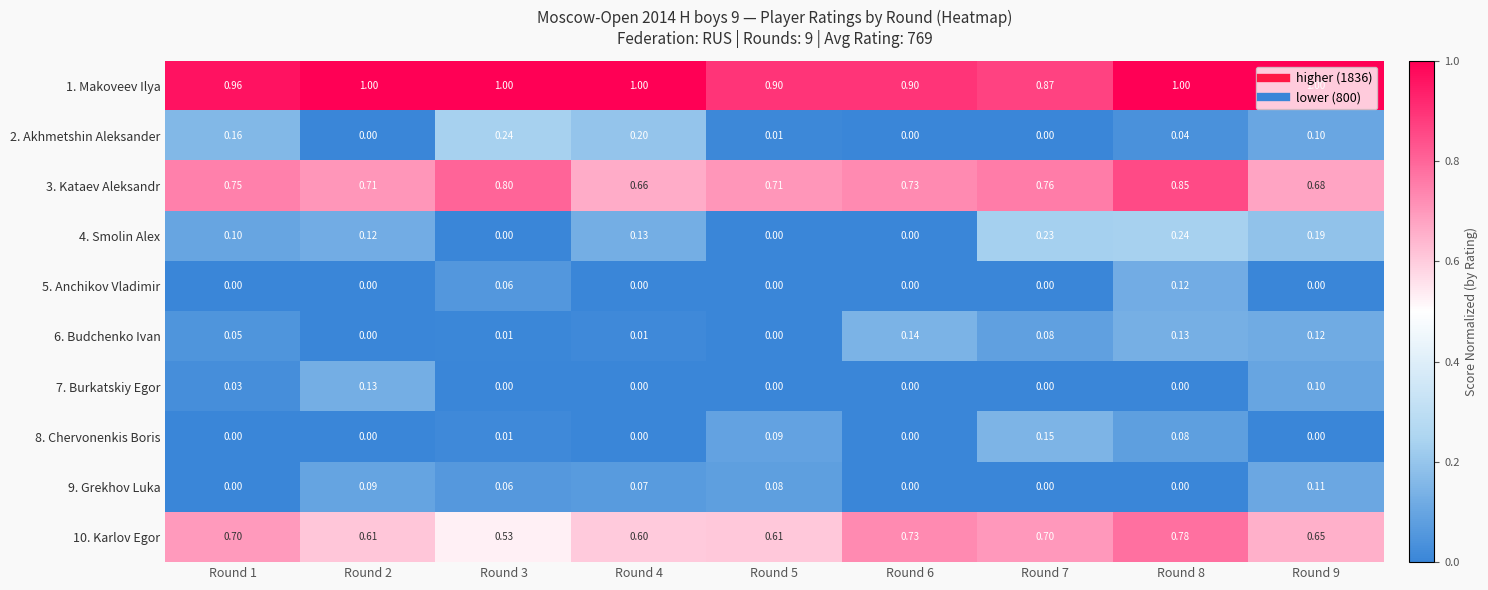

At which category is the sum across all series the highest?

Round 8